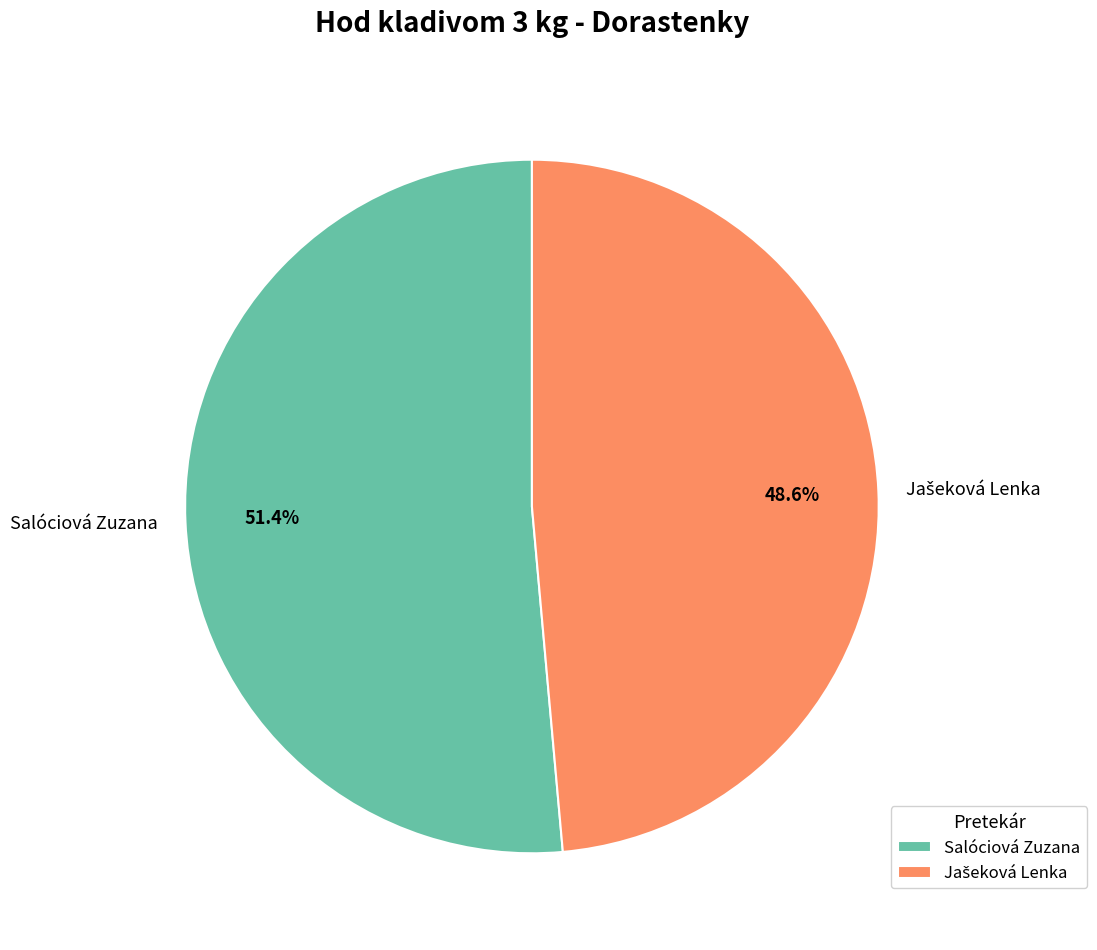

How much of the chart is everything except Salóciová Zuzana?

48.6%